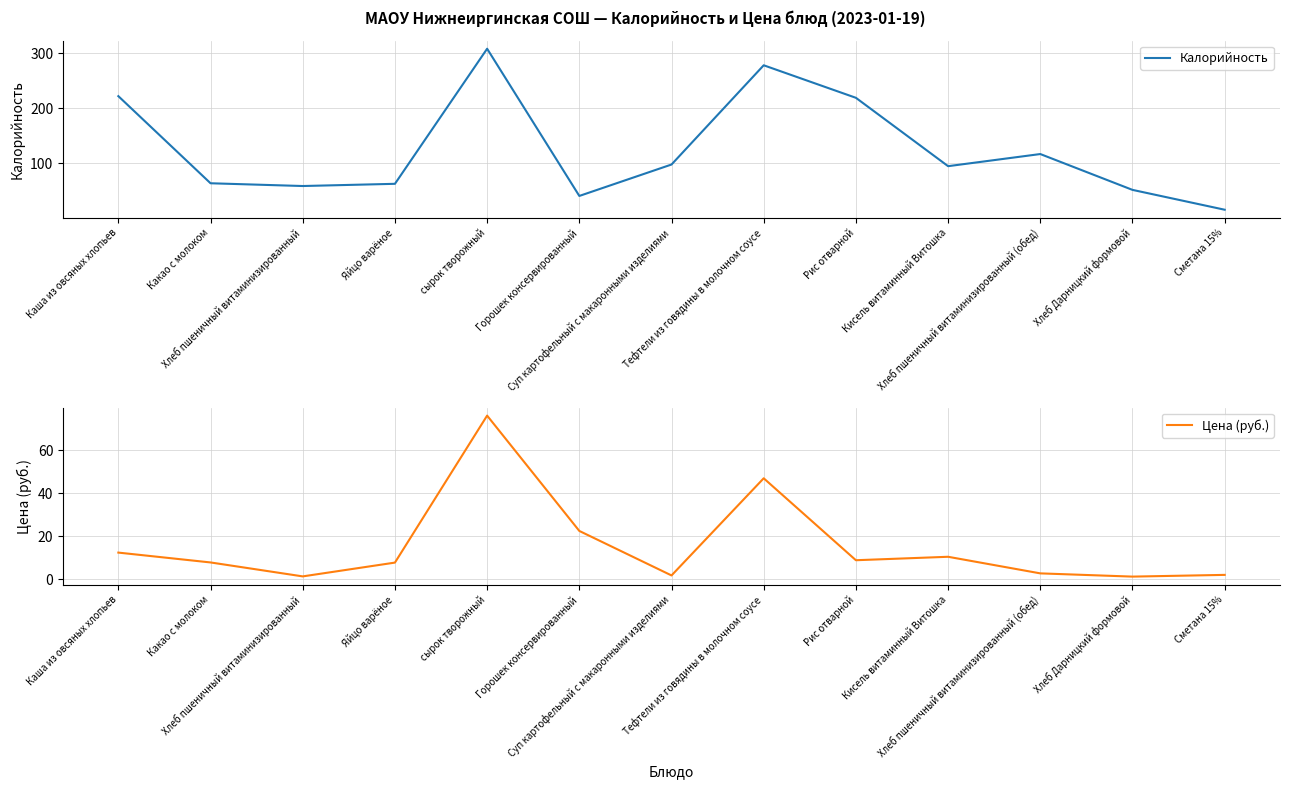

In Цена (руб.), how many points are lower than both neighbors (excluding endpoints)?

4